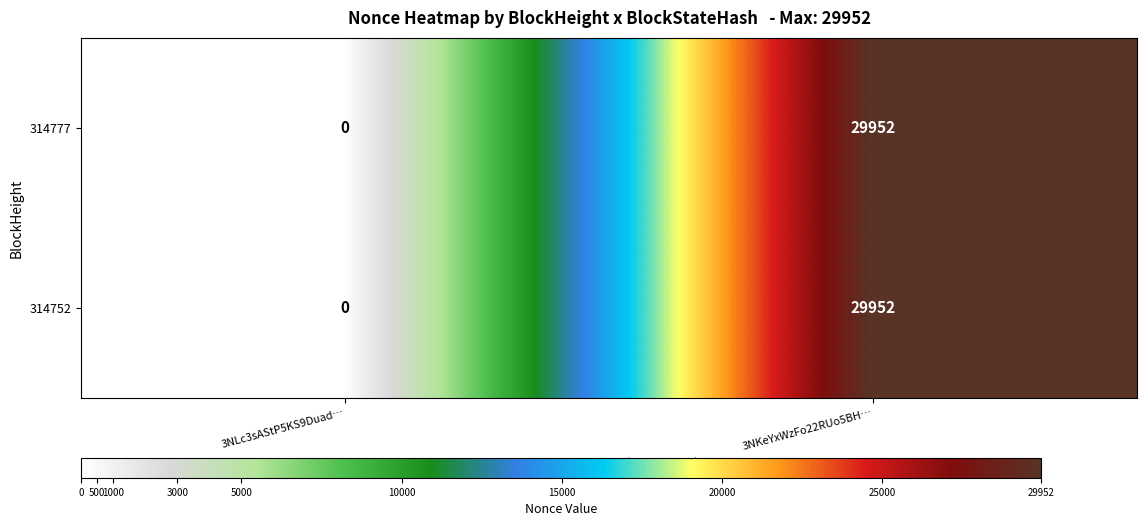

How many distinct data groups are displayed?

2